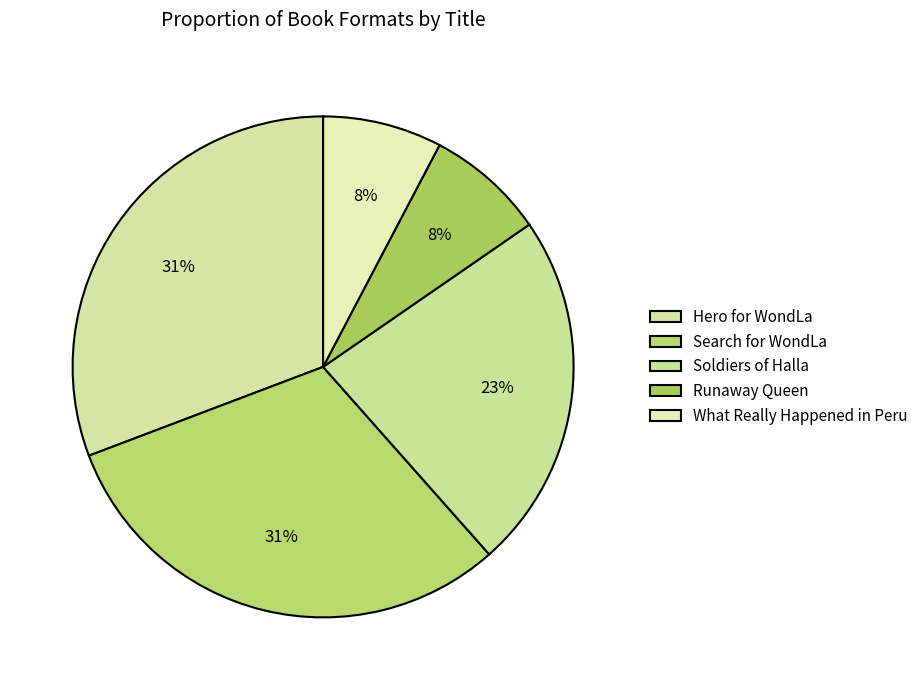

Which slice is the largest?

Hero for WondLa